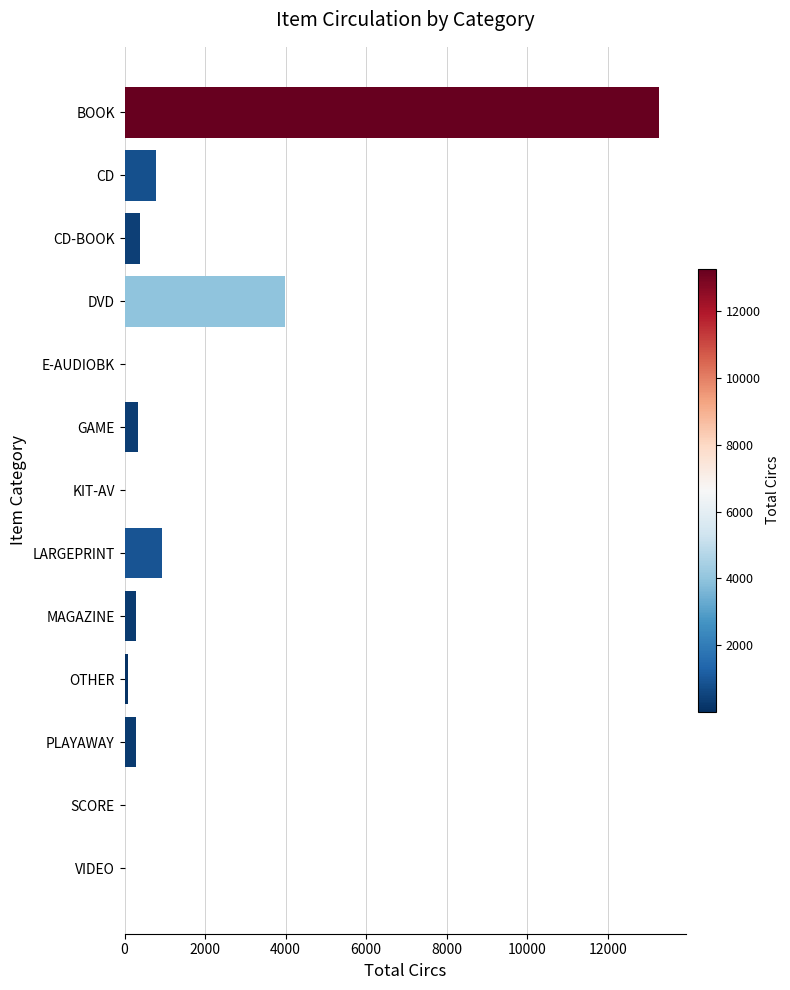

The value at BOOK is 13281. True or false?

True